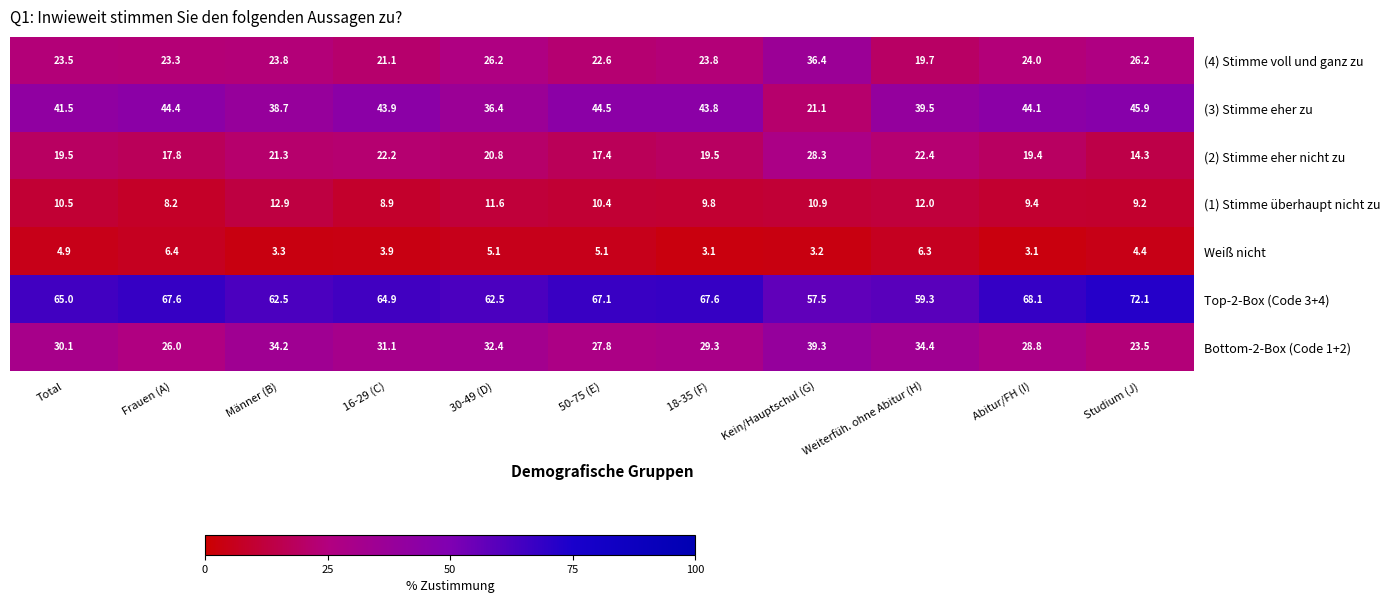

List the series in order of their peak value, highest first.

Top-2-Box (Code 3+4), (3) Stimme eher zu, Bottom-2-Box (Code 1+2), (4) Stimme voll und ganz zu, (2) Stimme eher nicht zu, (1) Stimme überhaupt nicht zu, Weiß nicht